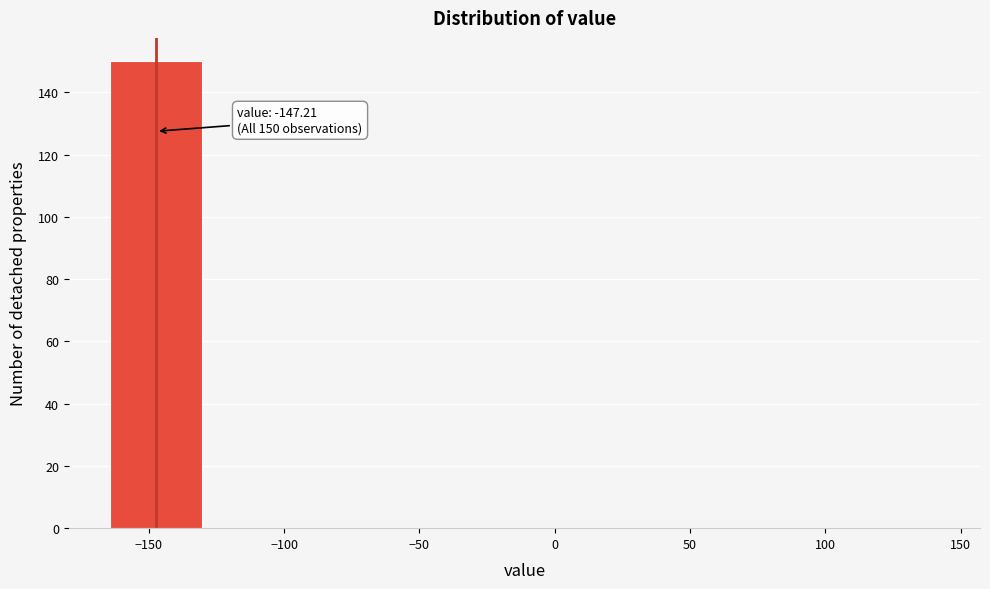

Over which range of the x-axis is the bar tallest?

-165 to -130